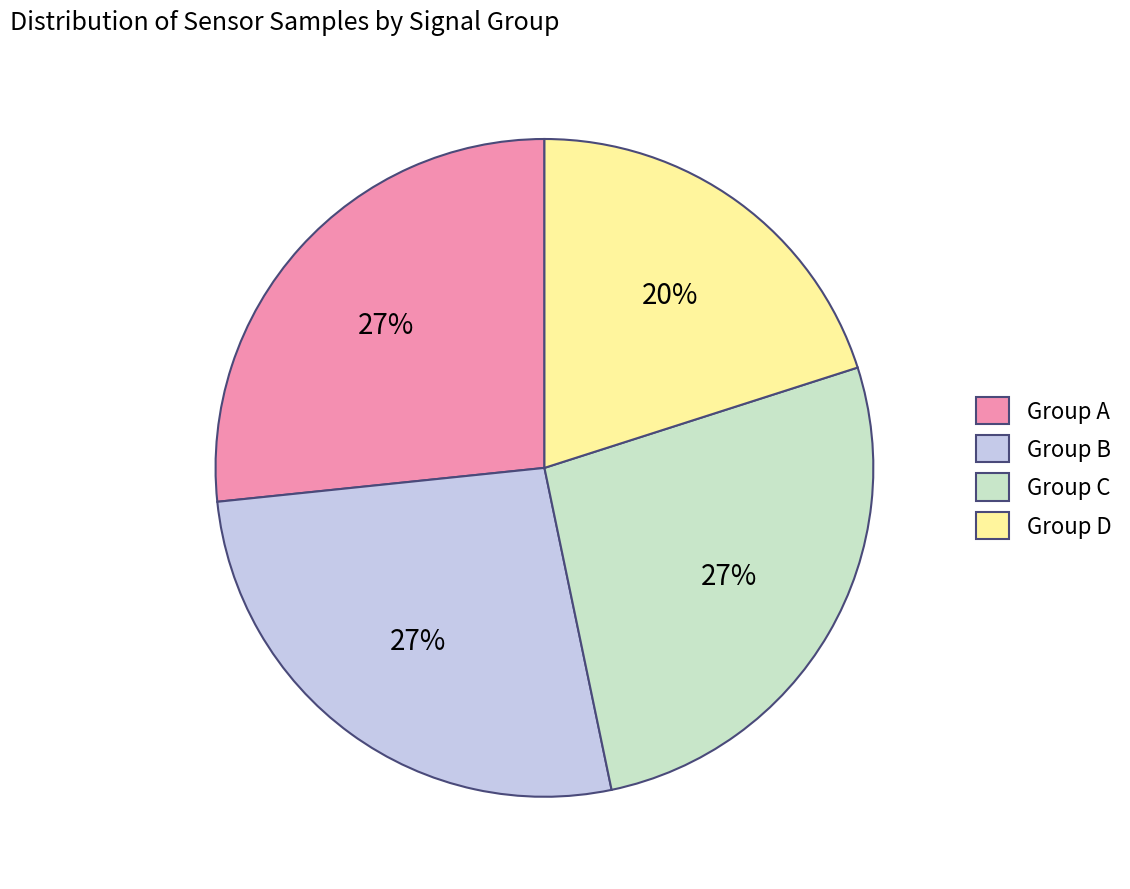

Combined, do Group B and Group A account for over 50%?

Yes